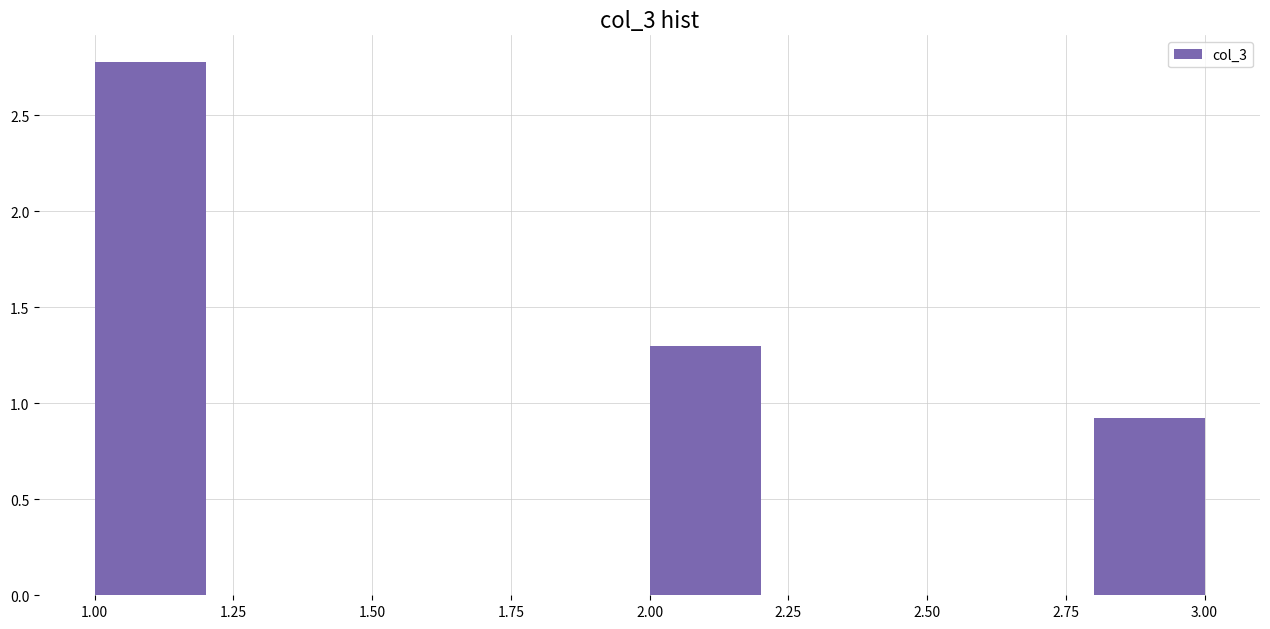

Reading left to right, transcribe this chart: for each bar, give the range it covers on the x-axis and its height. The values are not printed on the chart, so give them approximately, as read against the axis.

1.0 to 1.2: 2.80
1.2 to 1.4: 0
1.4 to 1.6: 0
1.6 to 1.8: 0
1.8 to 2.0: 0
2.0 to 2.2: 1.30
2.2 to 2.4: 0
2.4 to 2.6: 0
2.6 to 2.8: 0
2.8 to 3.0: 0.95